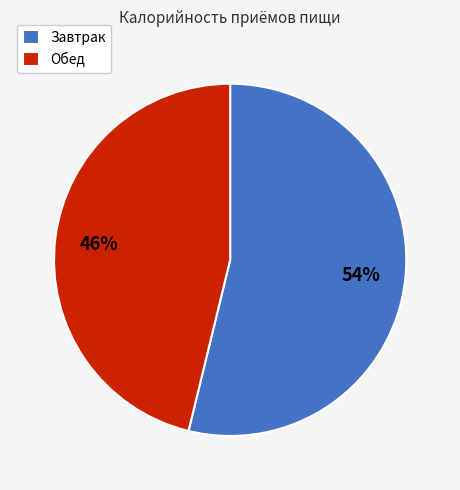

Which category has the smallest portion of the pie?

Обед